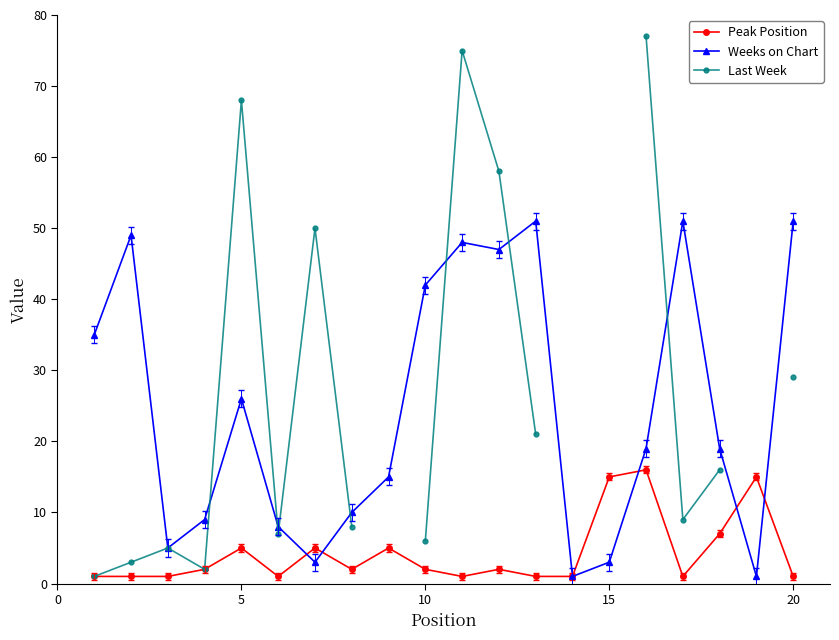

The Peak Position series shows 1.7 at 5. True or false?

False